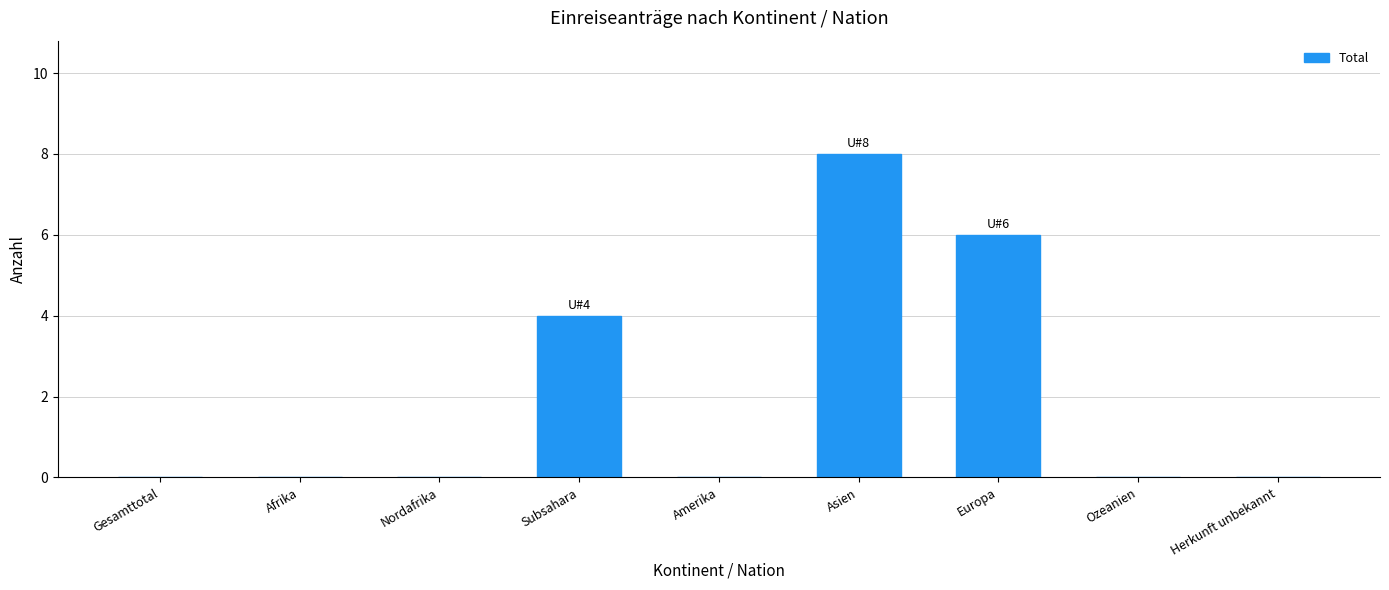

What is the change in value from Asien to Europa?

-2